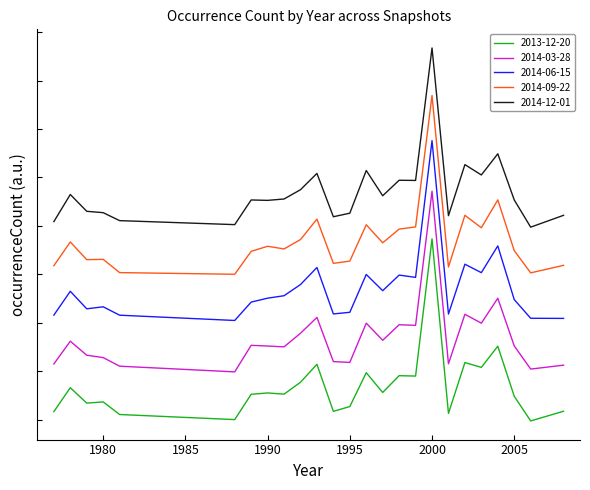

What are all the series names shown in the legend?

2013-12-20, 2014-03-28, 2014-06-15, 2014-09-22, 2014-12-01